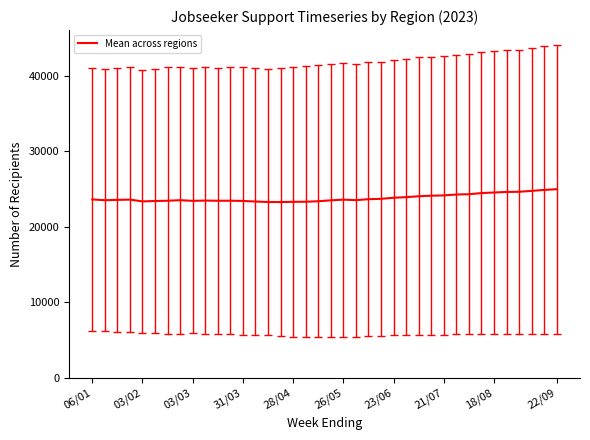

What is the greatest value displayed?

25000.2